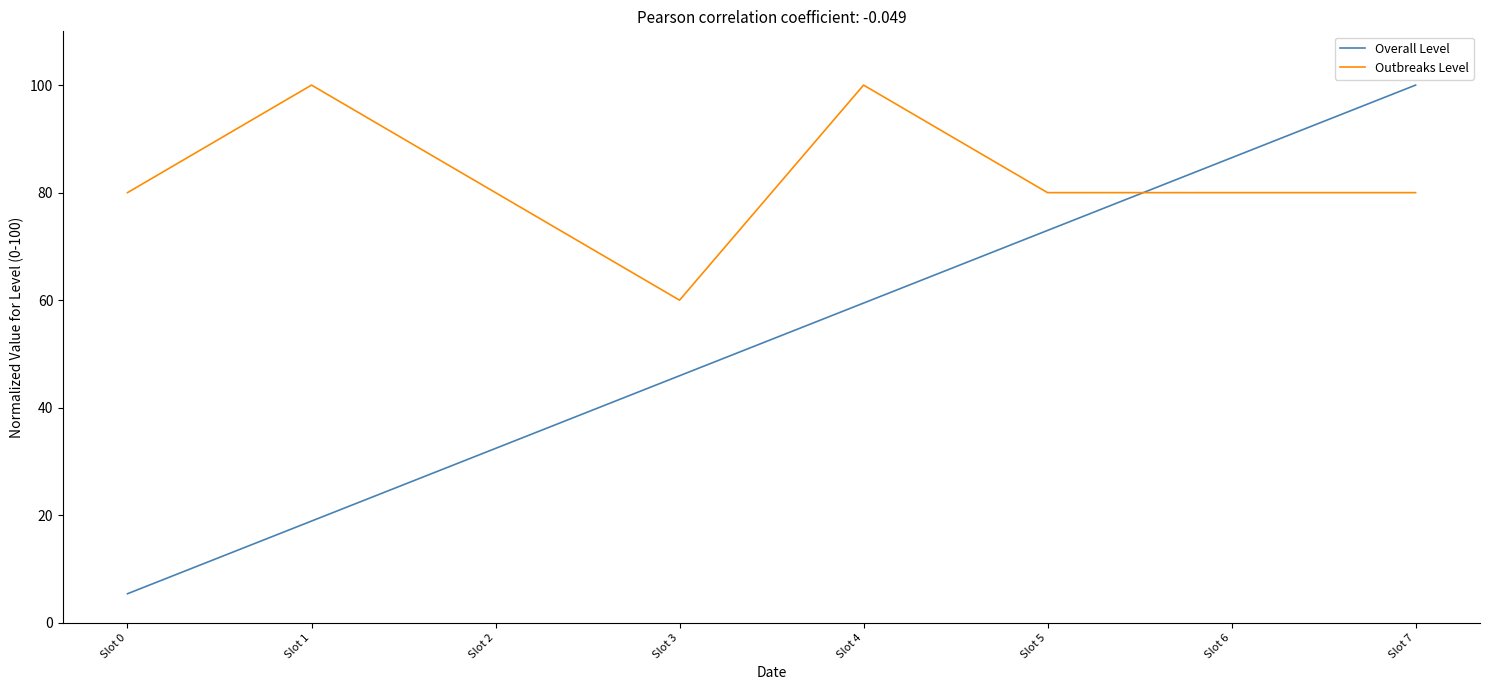

What is the minimum value for Overall Level?

5.4